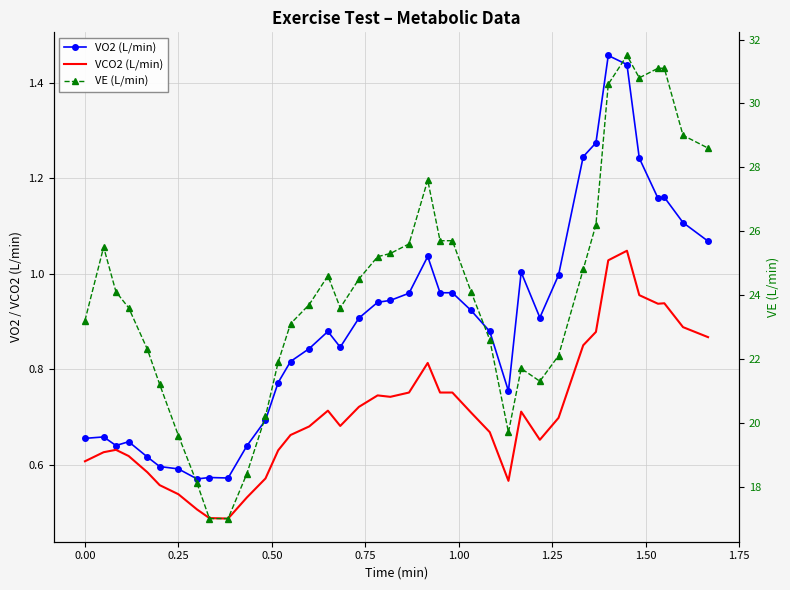

At how many categories does at least one series exceed 30?

5